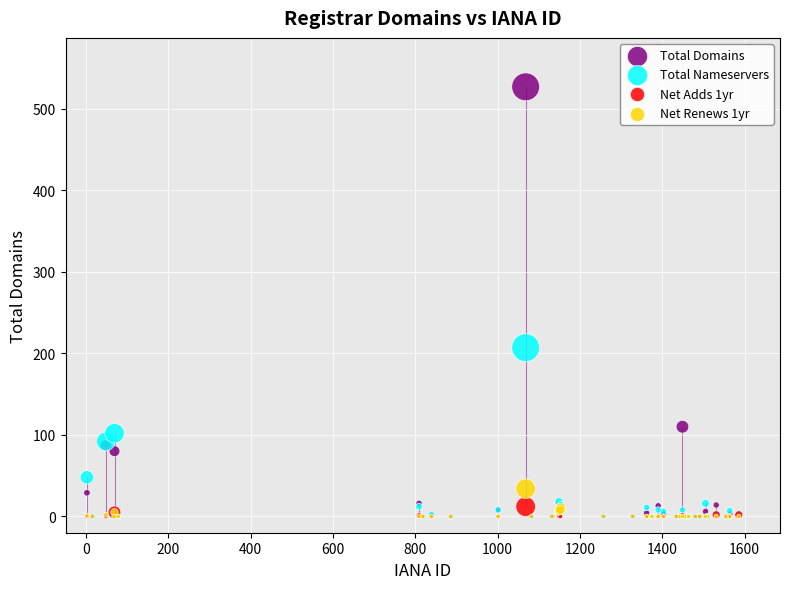

Across all series, what Y value is closest to 263?

207